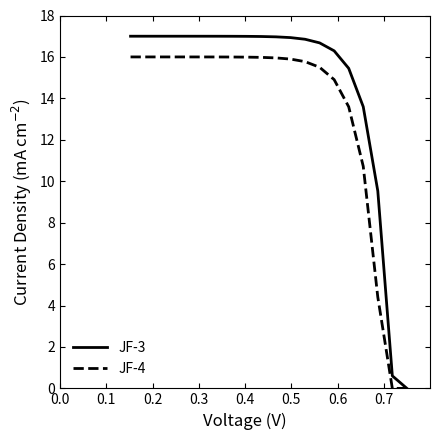

What is the maximum value shown in the chart?

17.0